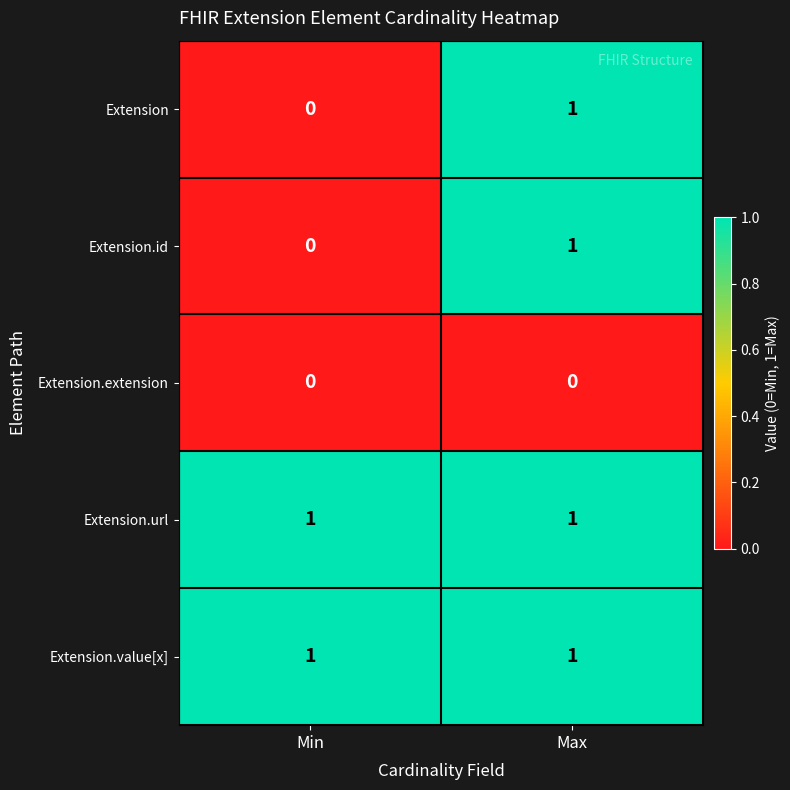

What is the total value across all series at Max?

4